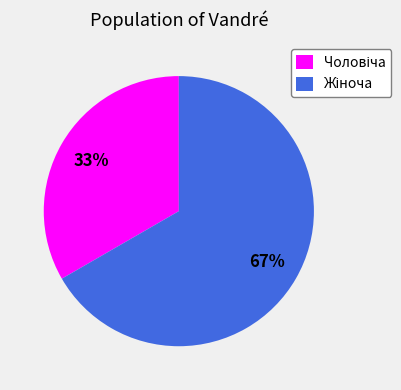

To the nearest percent, what is the average slice percentage?

50%